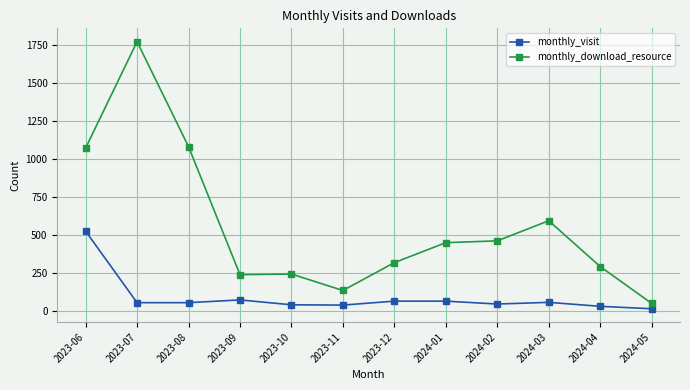

At which category is the sum across all series the highest?

2023-07